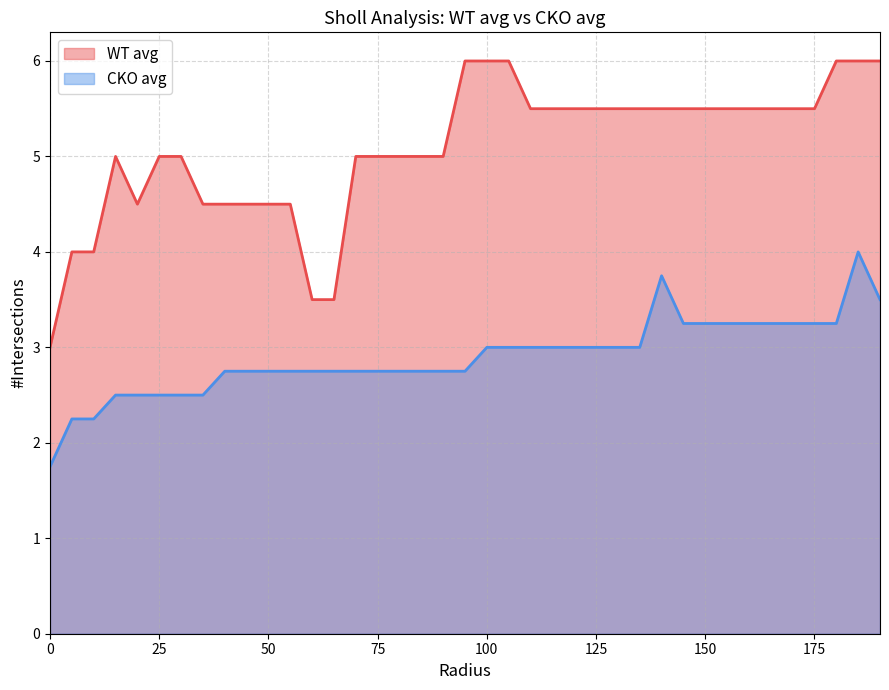

At 90, list the series in order from smallest to largest.

CKO avg, WT avg